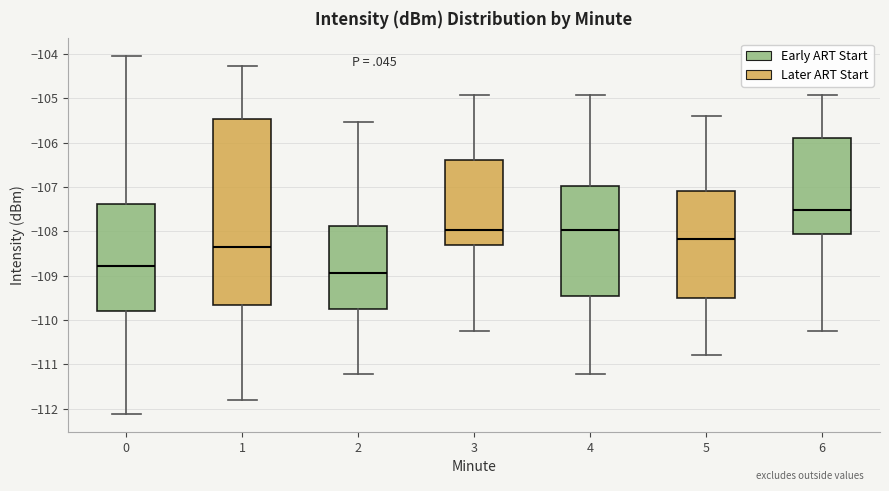

Which box is the tallest, from its lower edge to its upper edge?

1